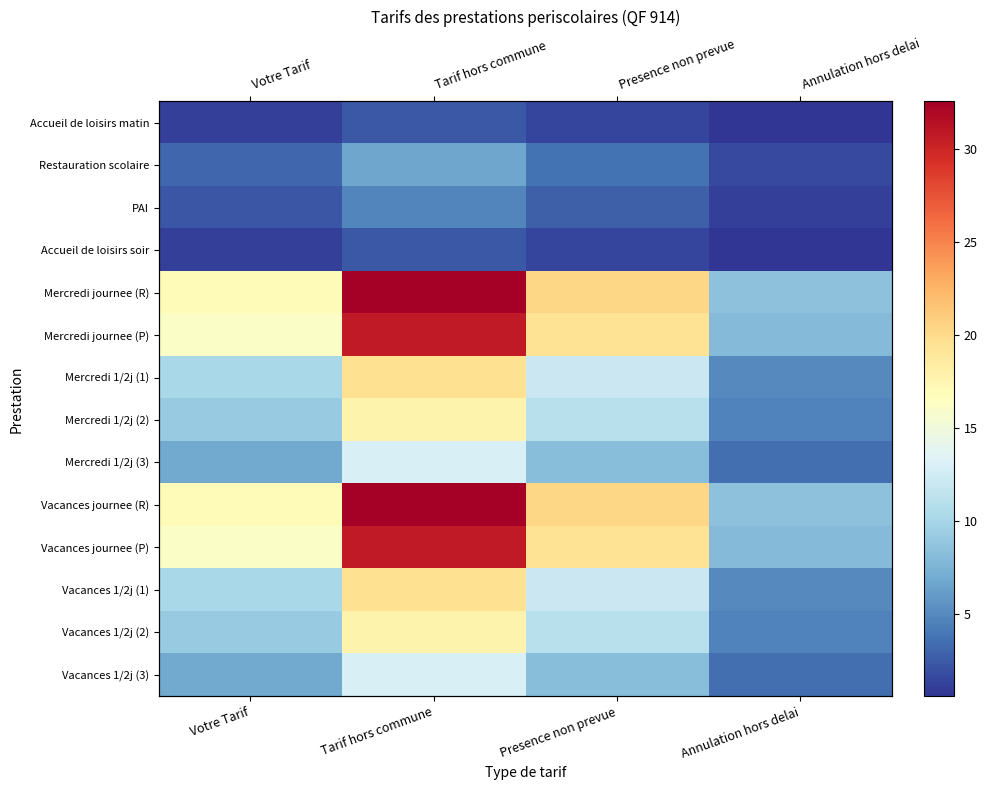

At which category is the sum across all series the highest?

Tarif hors commune